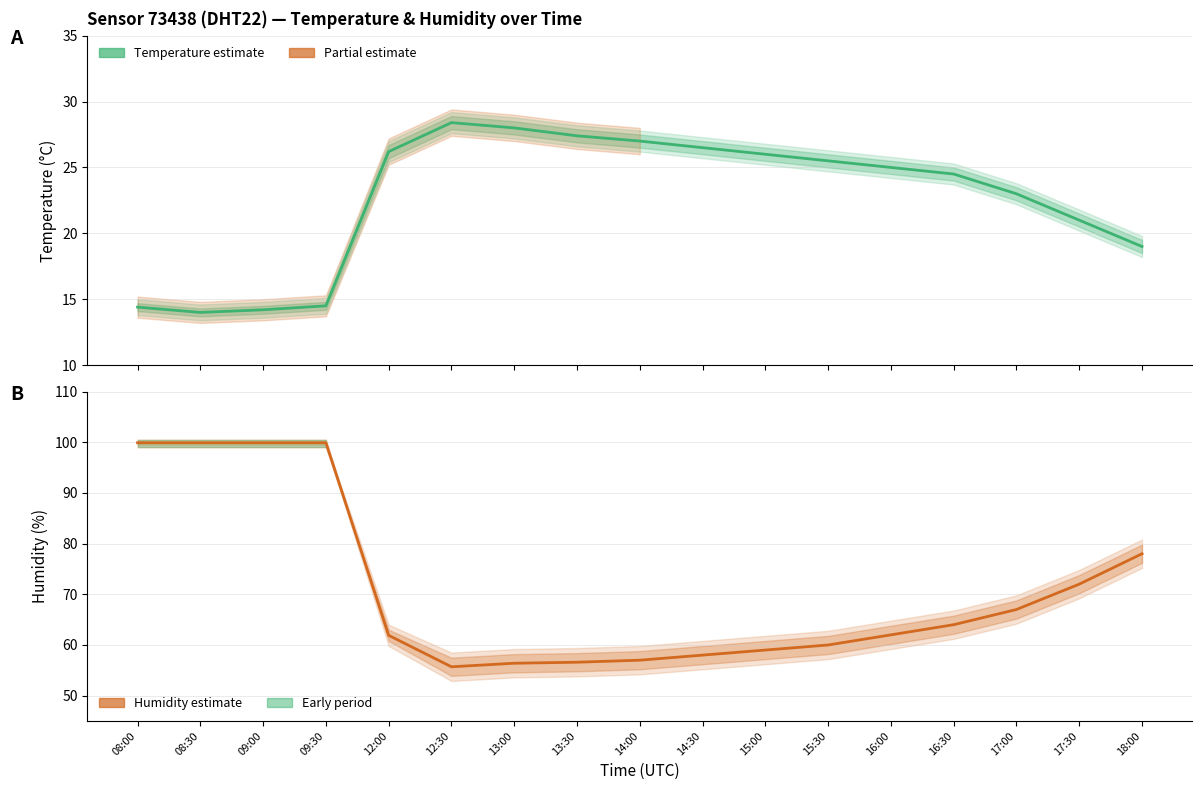

Reading left to right, list all the values displayed in this chart.

Temperature estimate: 14.4	14.0	14.2	14.5	26.2	28.4	28.0	27.4	27.0	26.5	26.0	25.5	25.0	24.5	23.0	21.0	19.0
Humidity estimate: 99.9	99.9	99.9	99.9	61.9	55.7	56.4	56.6	57.0	58.0	59.0	60.0	62.0	64.0	67.0	72.0	78.0